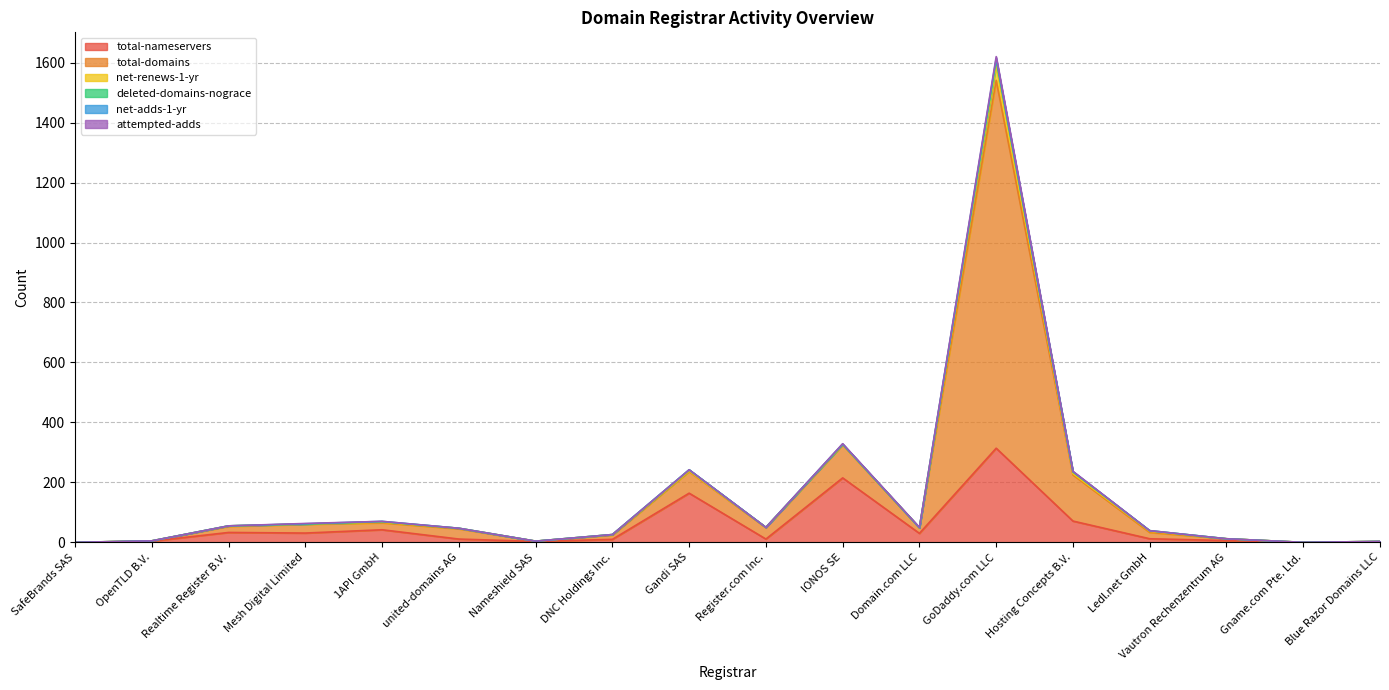

Rank the series at SafeBrands SAS from lowest to highest value.

total-nameservers, total-domains, net-renews-1-yr, deleted-domains-nograce, net-adds-1-yr, attempted-adds